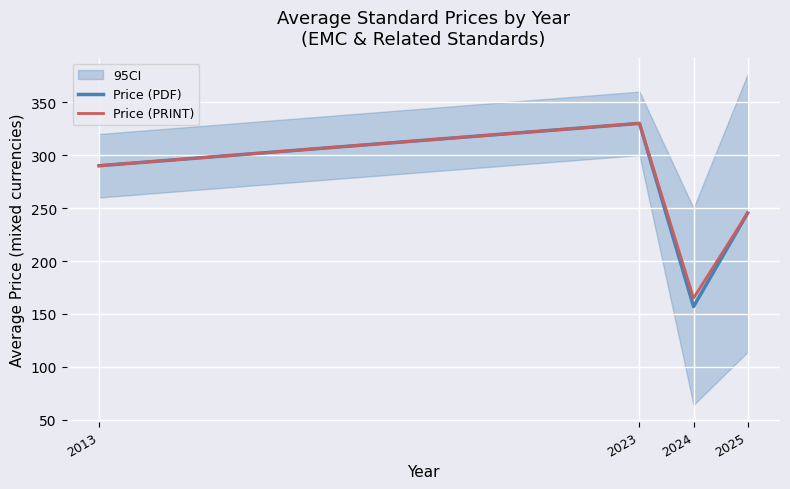

Which series has the largest total across all categories?

Price (PRINT)